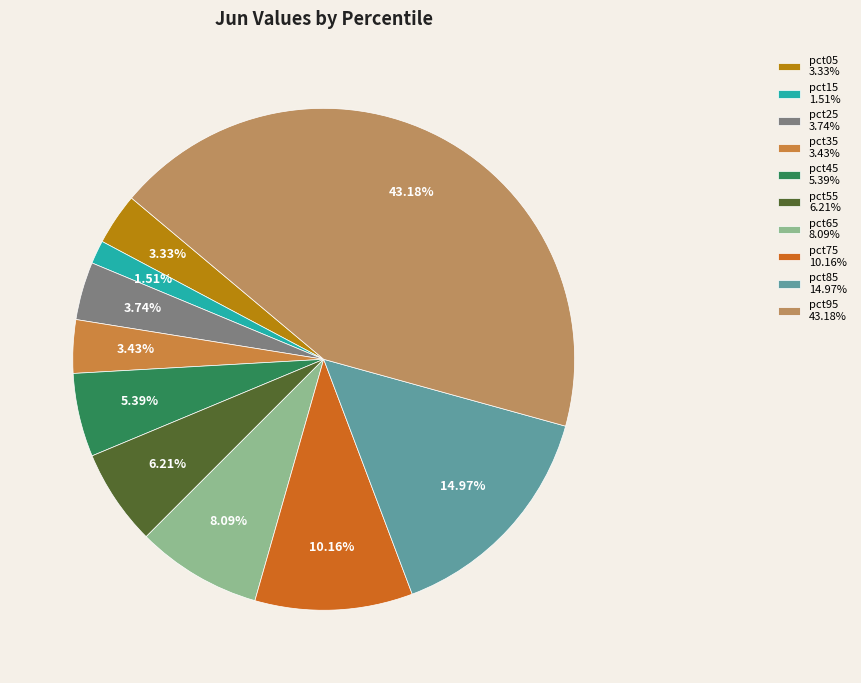

To the nearest percent, what percentage of the pie is pct55?

6%